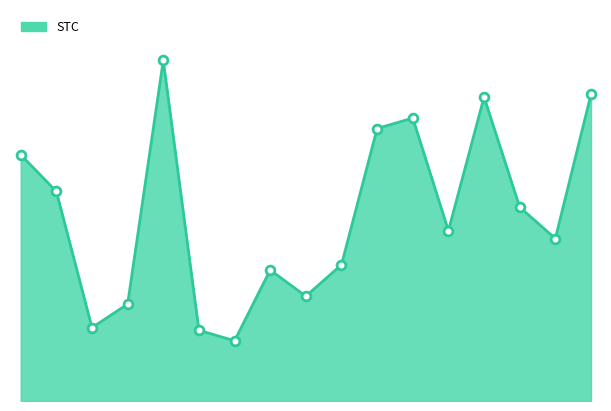

Does the chart have visible grid lines?

No